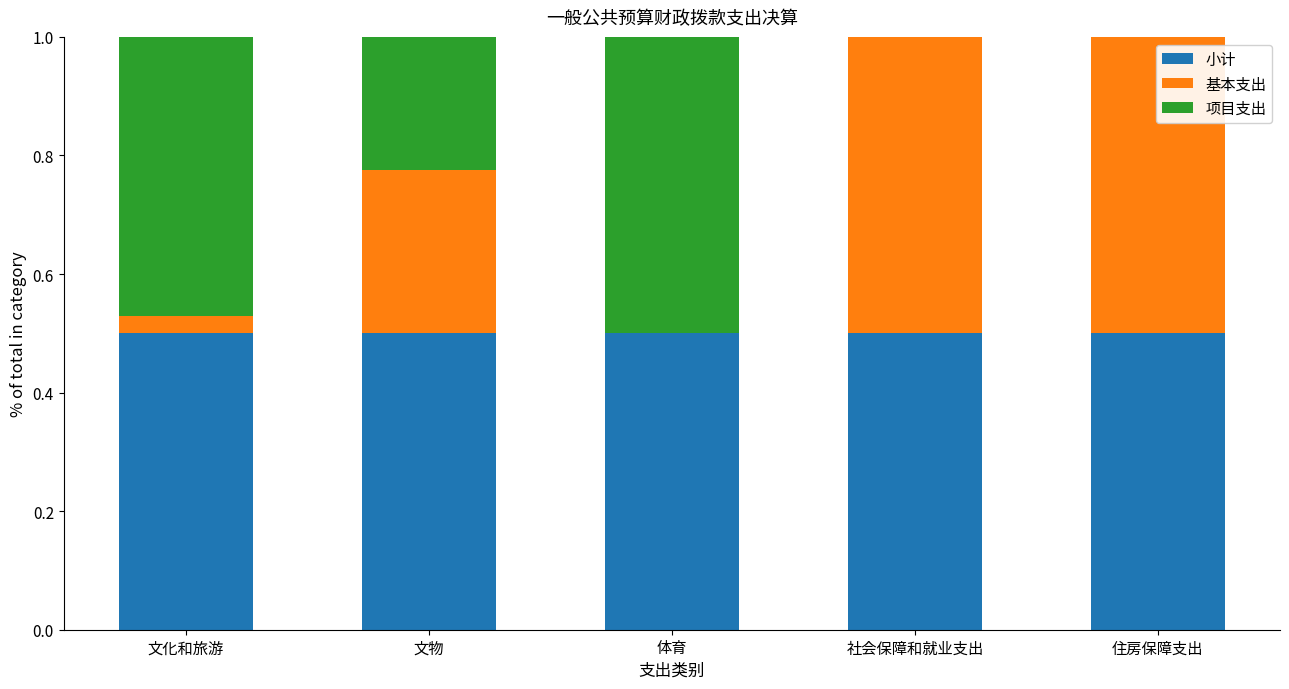

What is the total value across all series at 社会保障和就业支出?

1.0